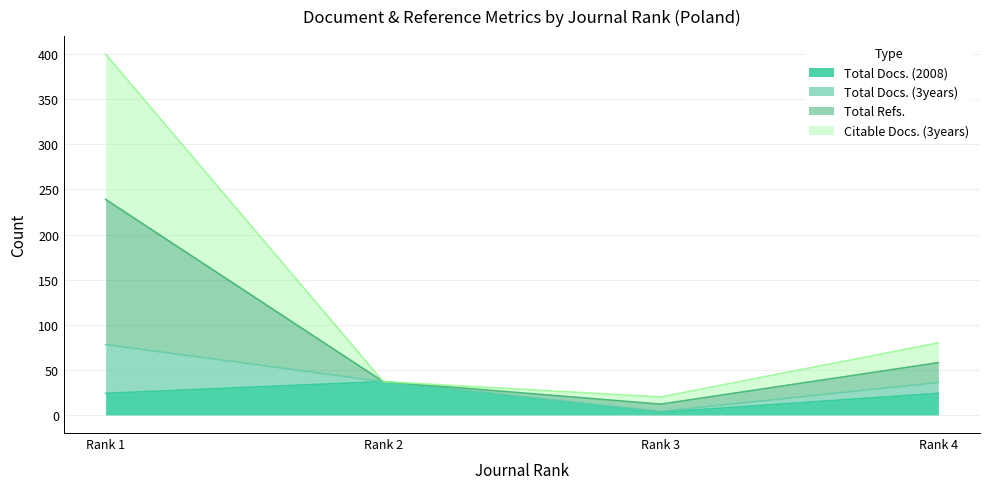

What is the difference between the Total Refs. values at Rank 4 and Rank 3?

46